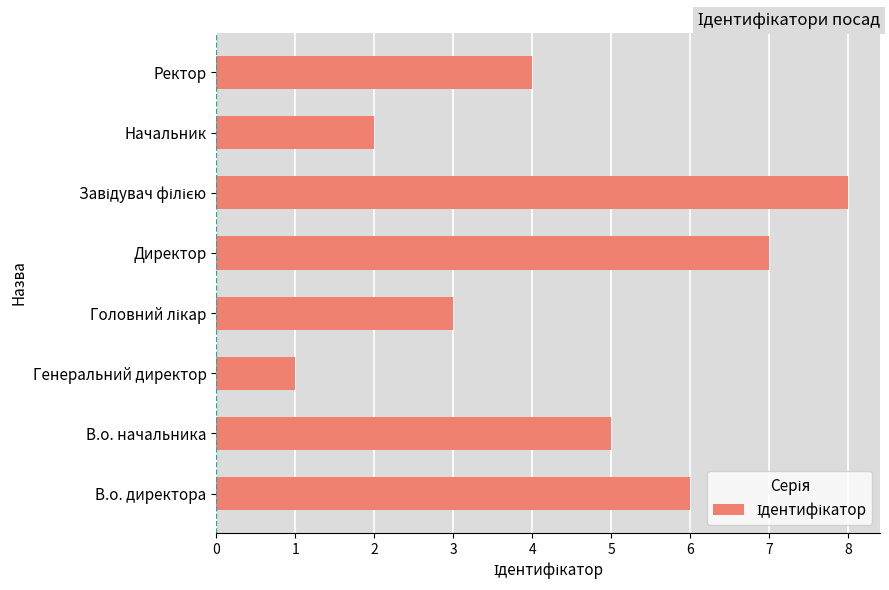

What is the greatest value displayed?

8